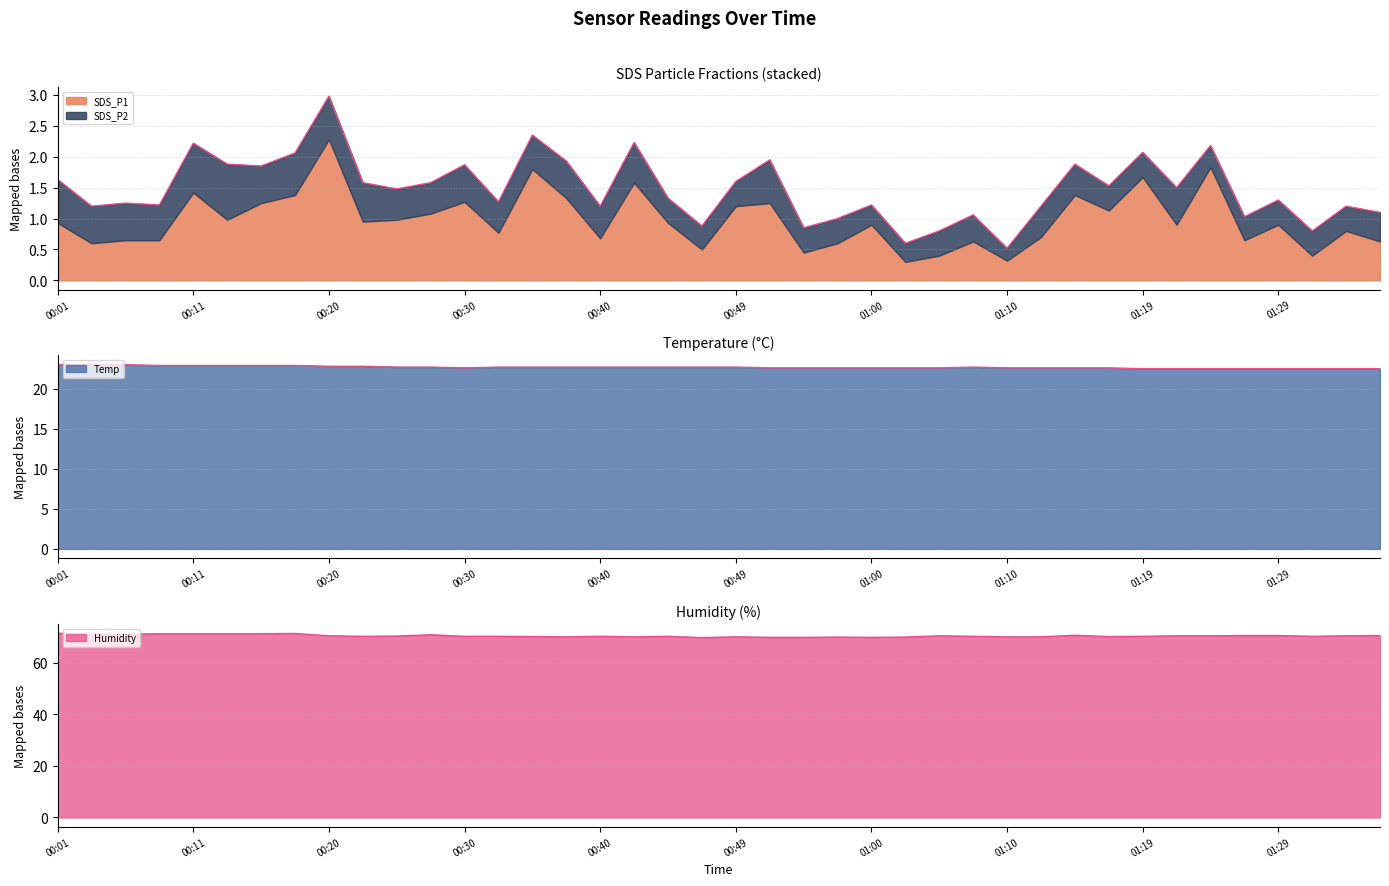

True or false: Humidity and Temp cross at least once.

False